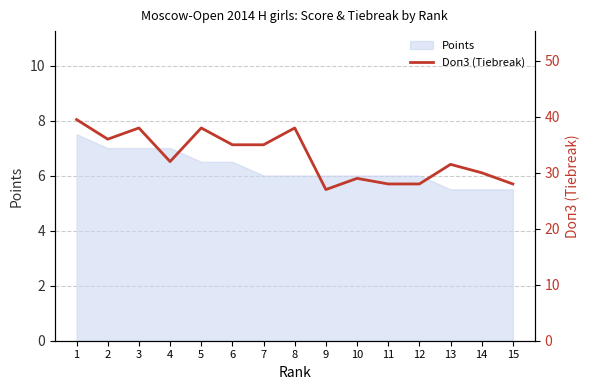

Is it true that Points equals 6.0 at 11?

True